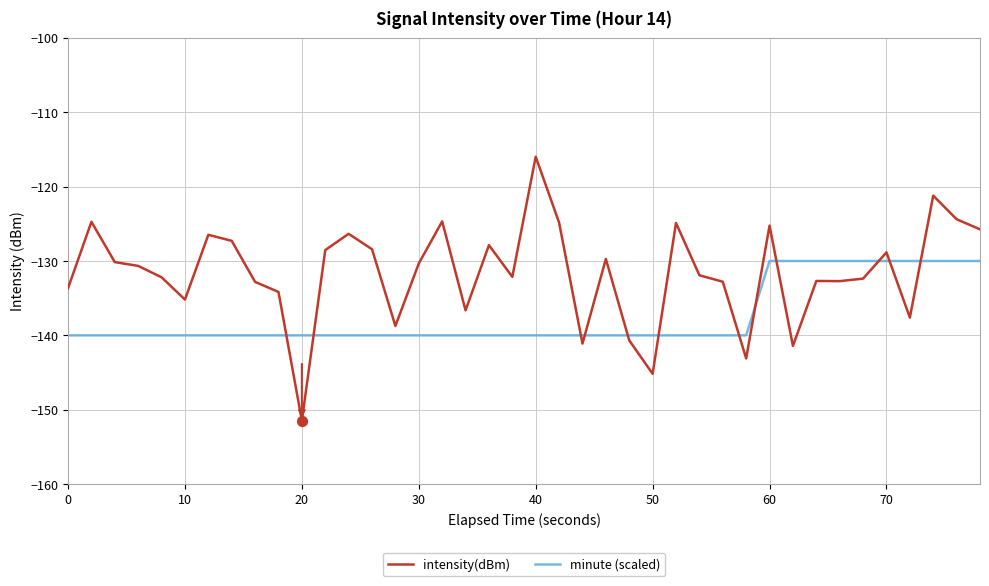

Which series has the largest total across all categories?

intensity(dBm)